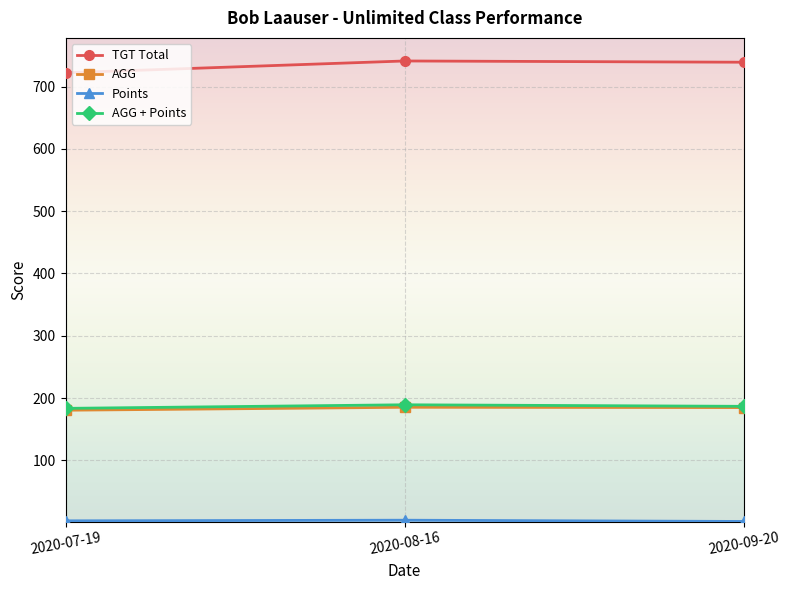

How many categories are shown in the chart?

3